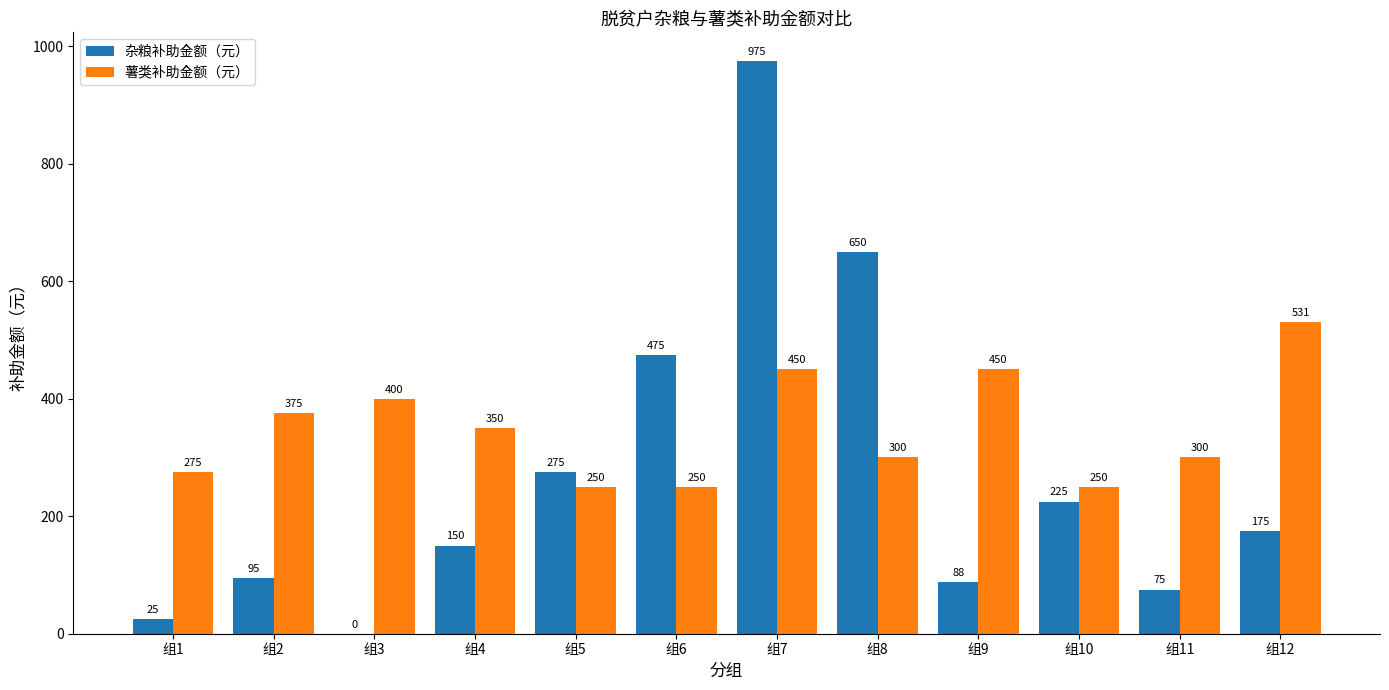

The value of 薯类补助金额（元） at 组11 is 136.0. True or false?

False